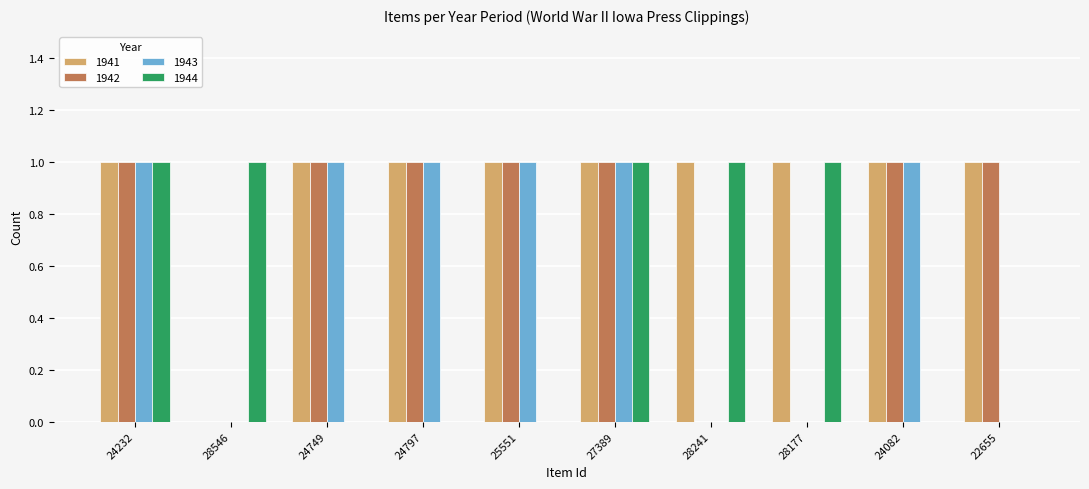

What is the sum of all 1942 values?

7